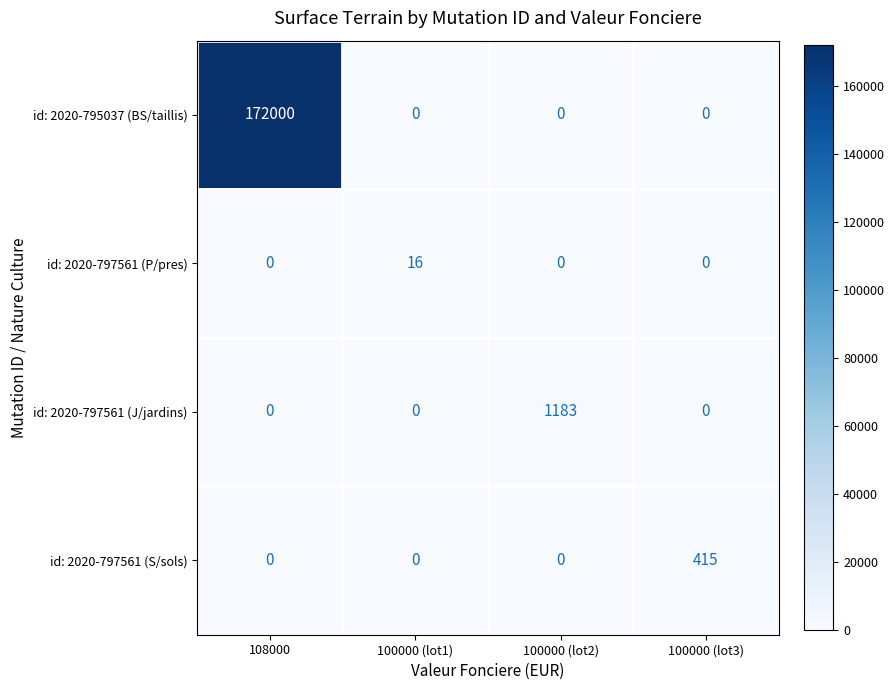

Reading left to right, transcribe all the data shown in this chart.

id: 2020-795037 (BS/taillis): 172000	0	0	0
id: 2020-797561 (P/pres): 0	16	0	0
id: 2020-797561 (J/jardins): 0	0	1183	0
id: 2020-797561 (S/sols): 0	0	0	415